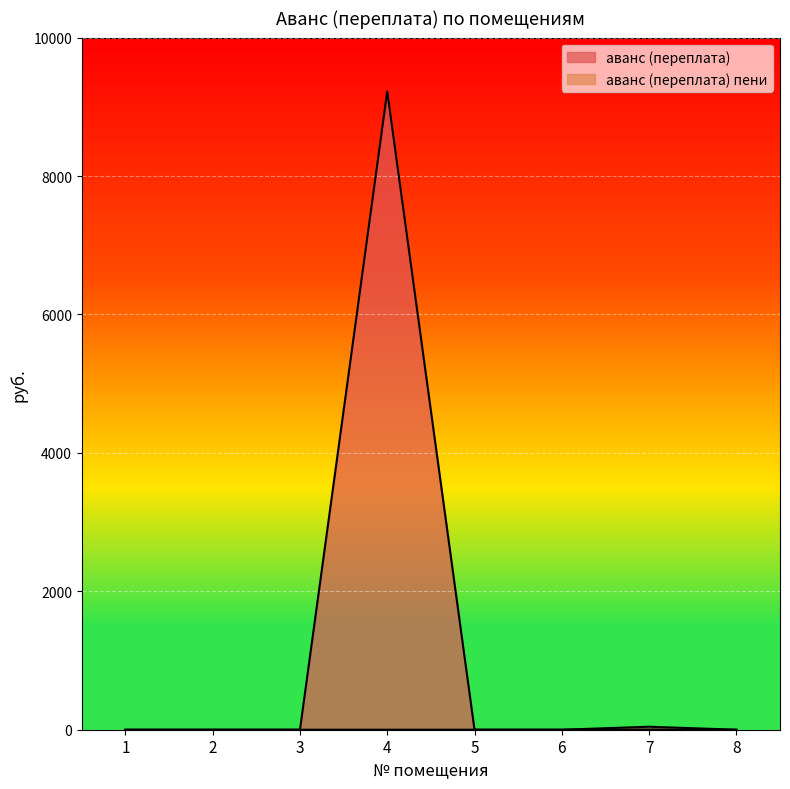

What is the value of the аванс (переплата) пени point at the 7th from the left?

43.3